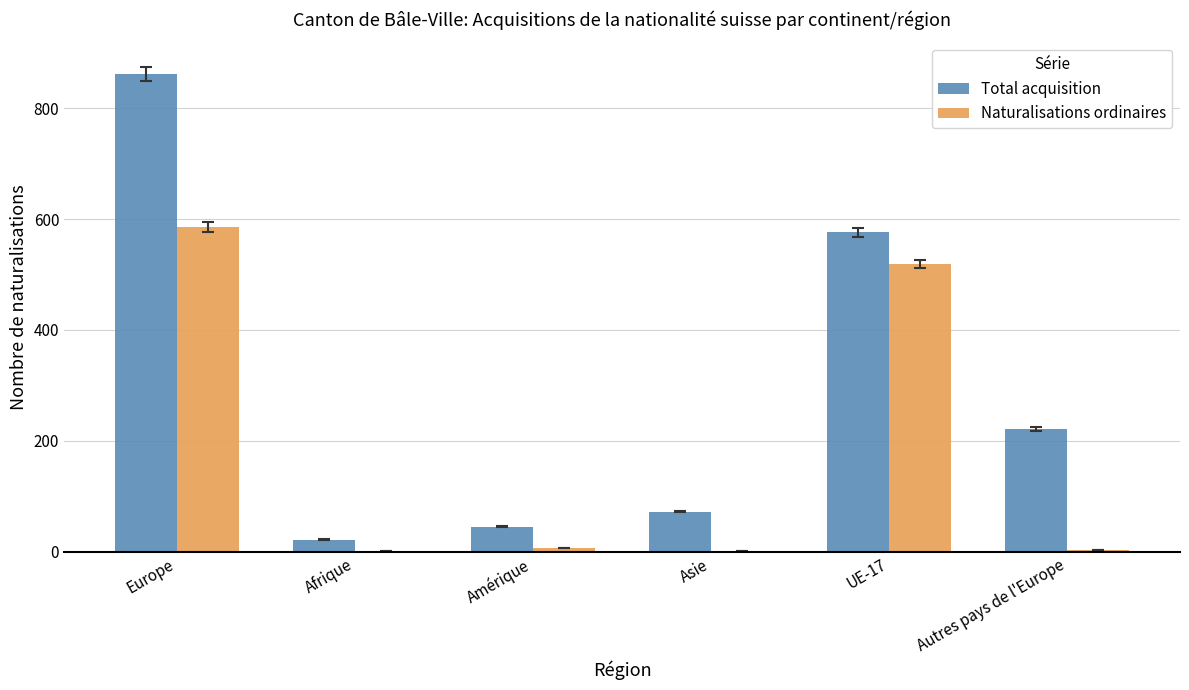

What is the total value across all series at Amérique?

52